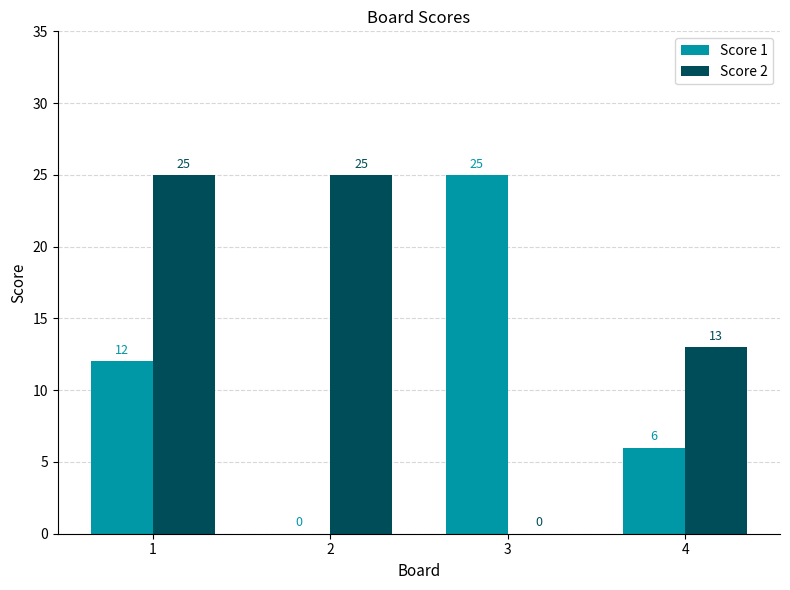

How many data points does each series have?

4